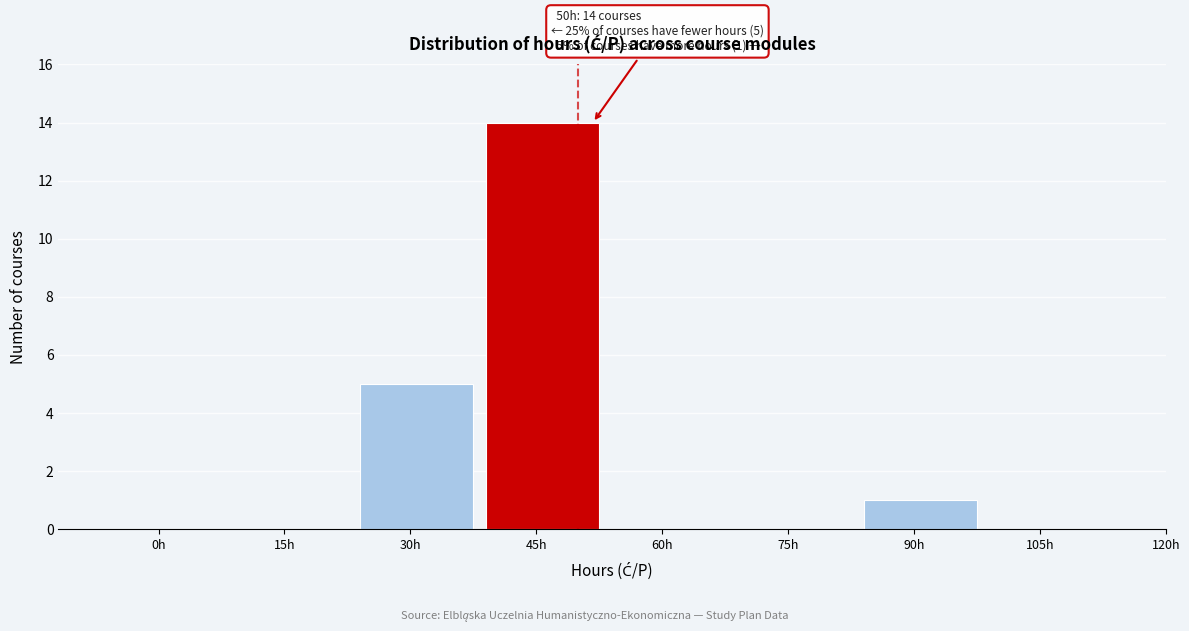

Reading left to right, what are all the values shown in this chart?

0h=0	15h=0	30h=5	45h=14	60h=0	75h=0	90h=1	105h=0